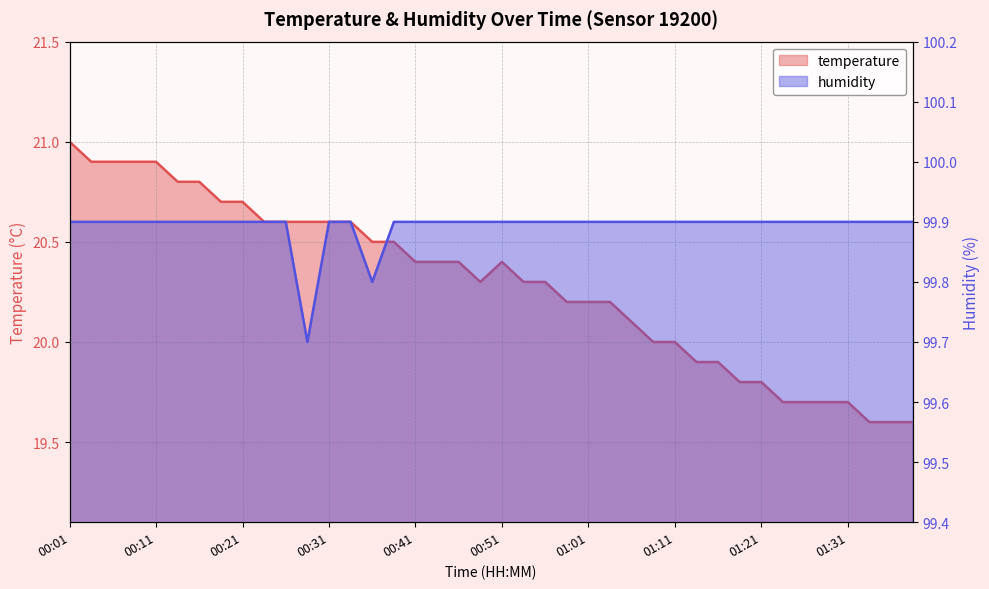

True or false: humidity and temperature cross at least once.

False